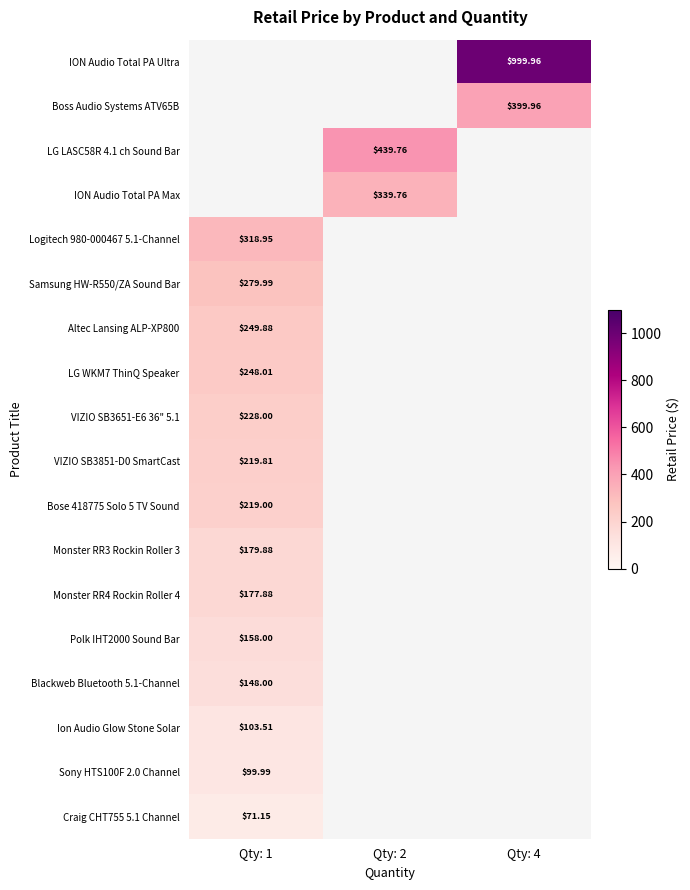

Is it true that ION Audio Total PA Ultra equals 1000.0 at Qty: 4?

True